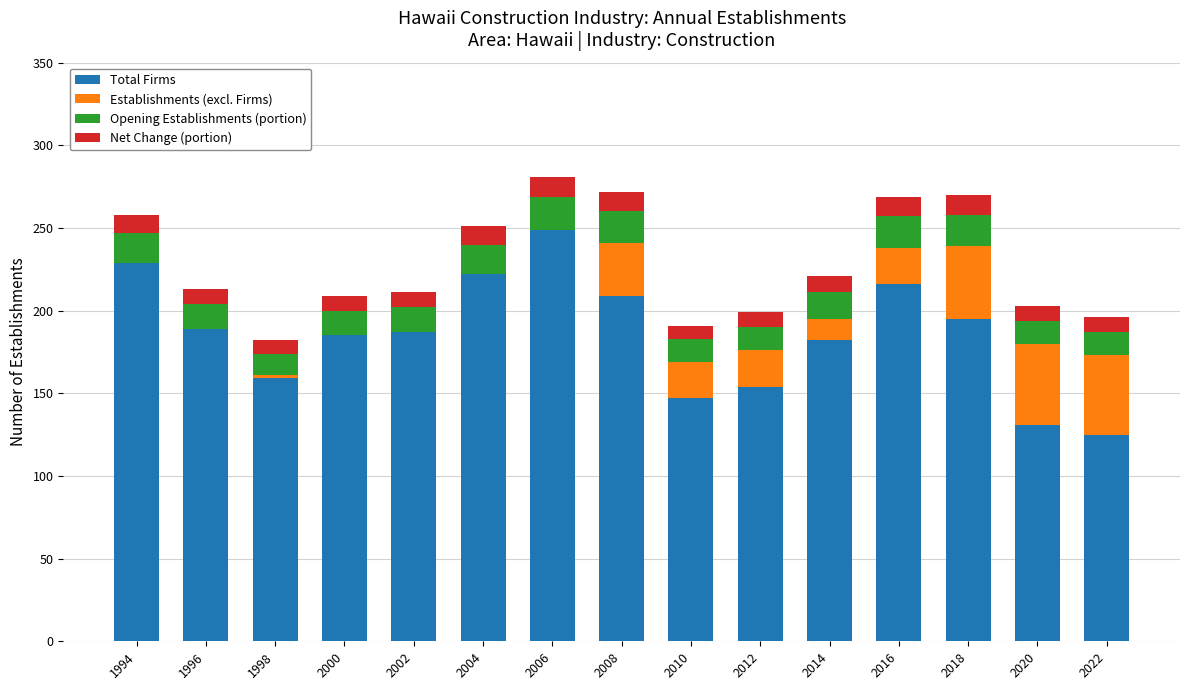

What is the total value across all series at 2022?

196